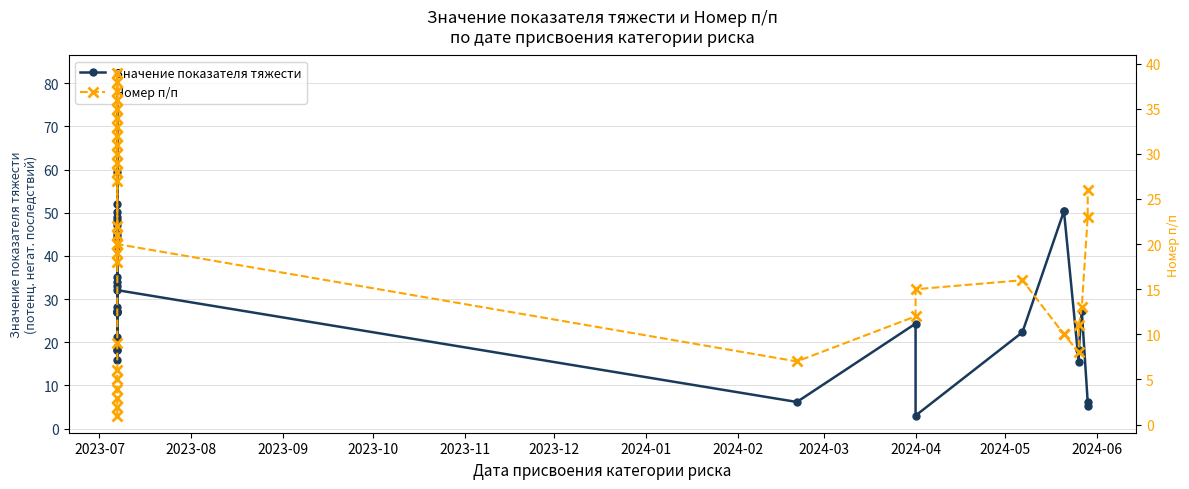

Which series has the largest total across all categories?

Значение показателя тяжести